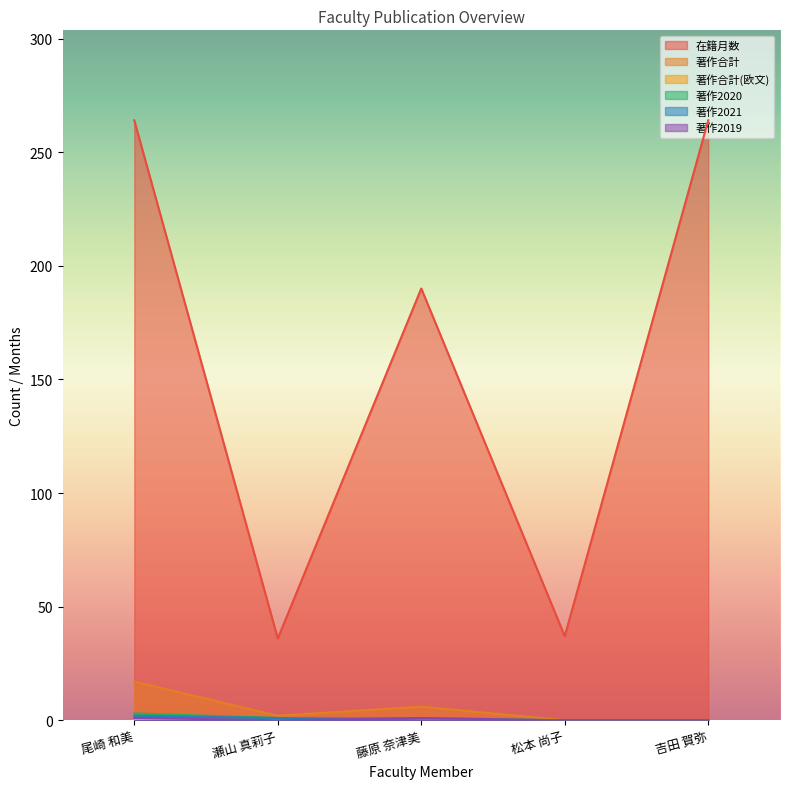

Which series has the largest total across all categories?

在籍月数